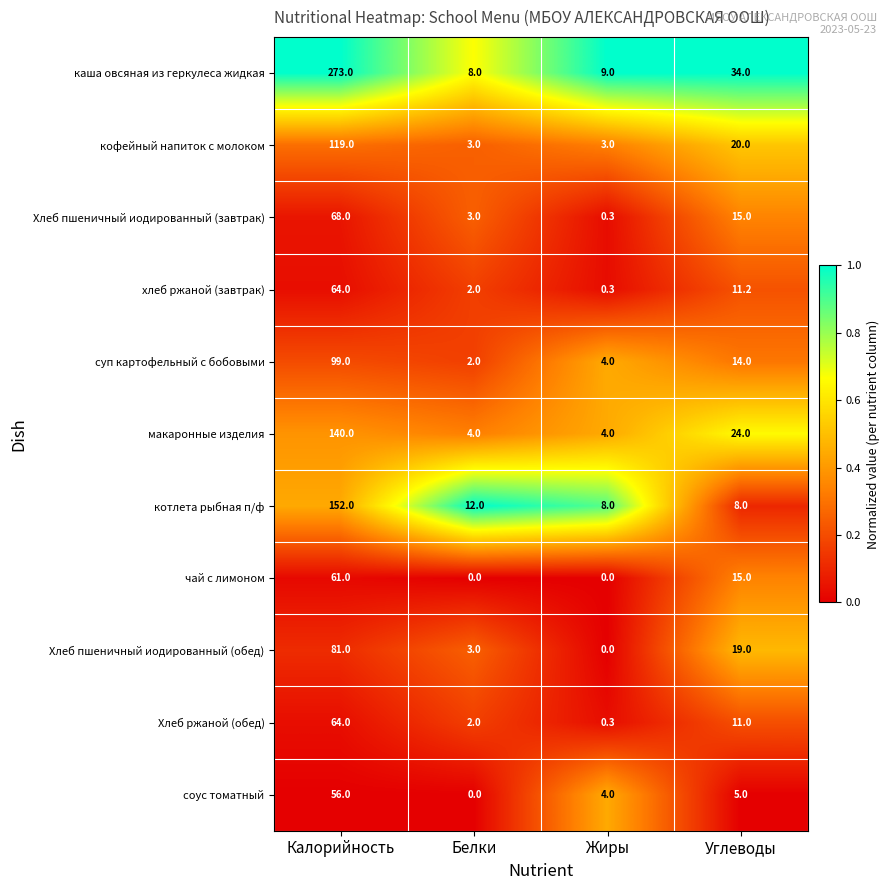

What is the sum of all чай с лимоном values?

76.0